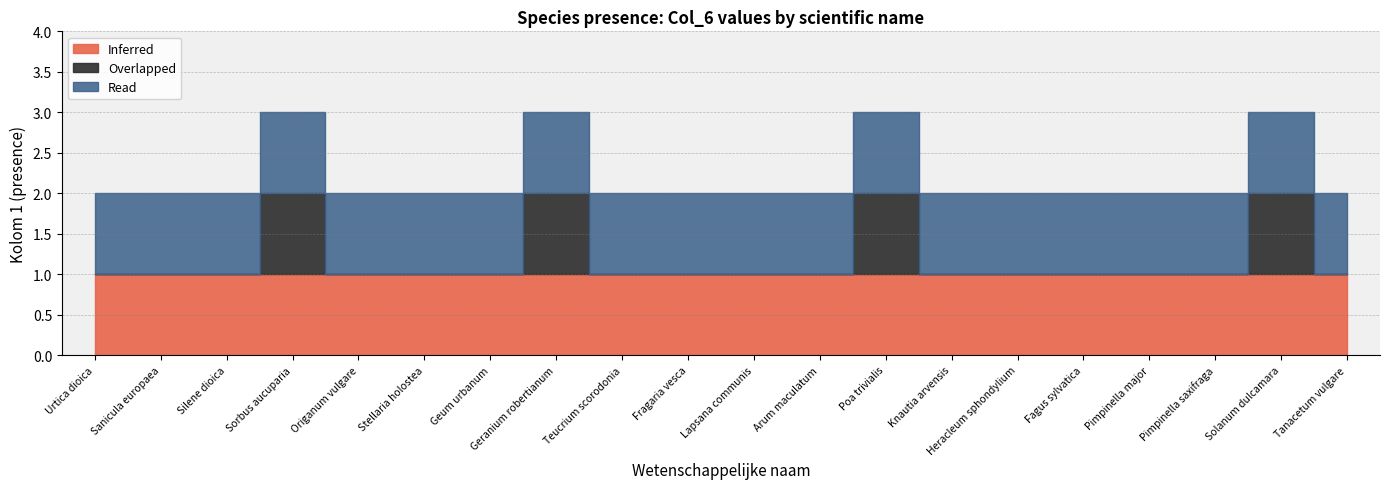

What is the label of the 6th point from the right?

Heracleum sphondylium